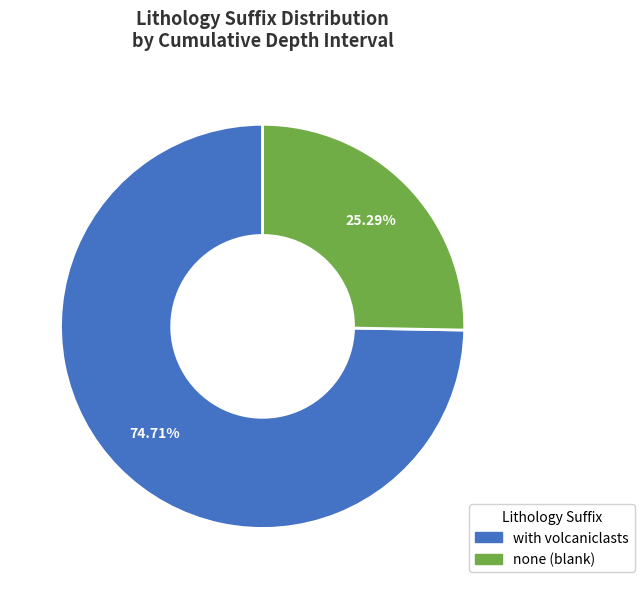

Which category has the smallest portion of the pie?

none (blank)